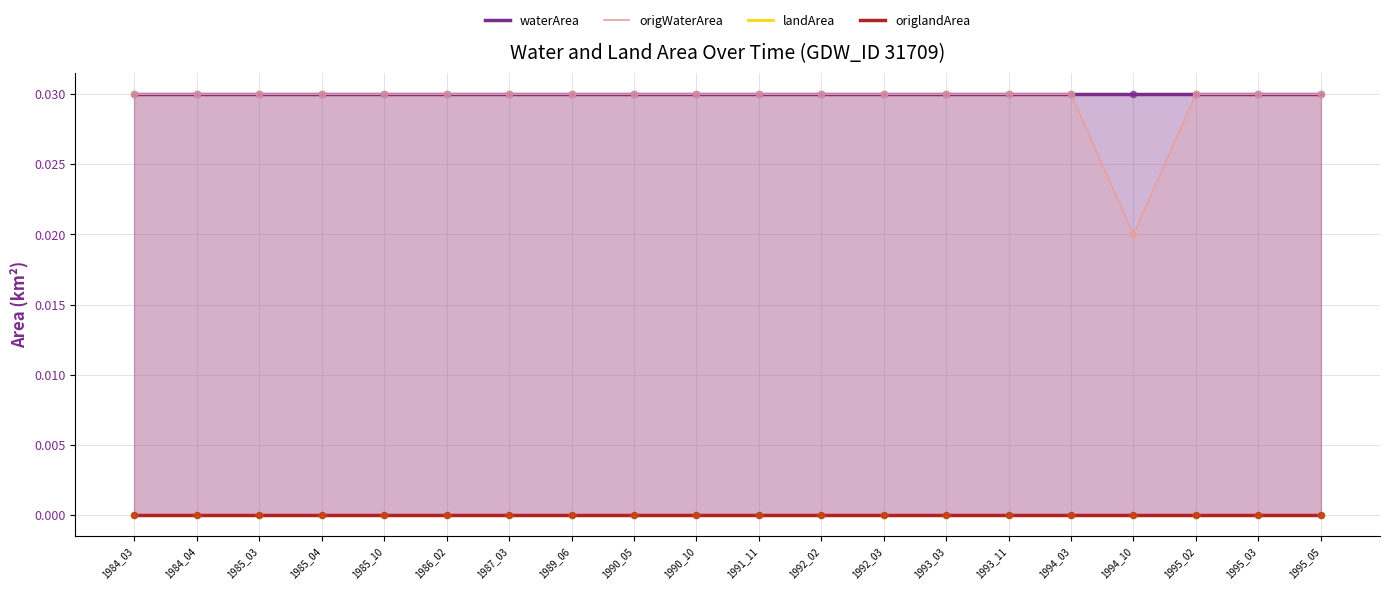

At how many categories does at least one series exceed 0?

20